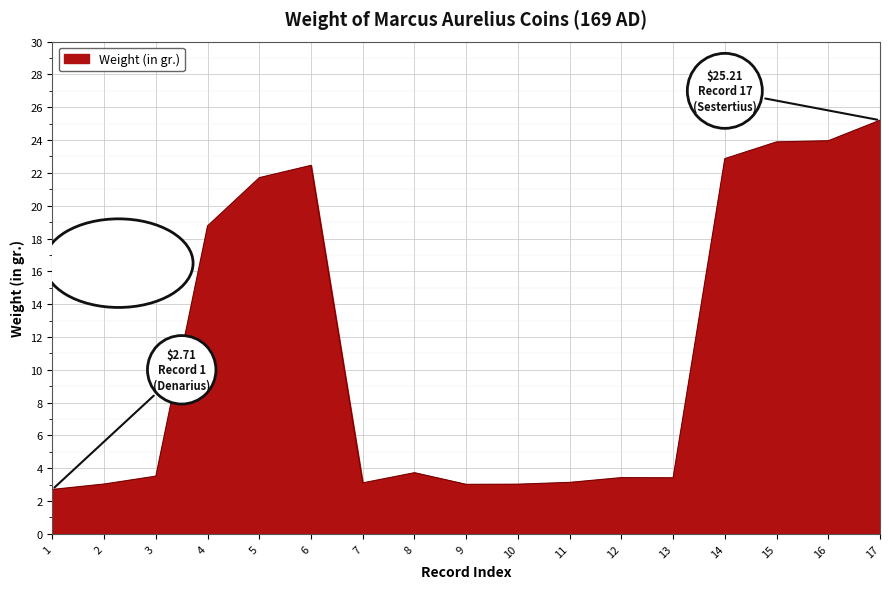

What is the greatest value displayed?

25.2